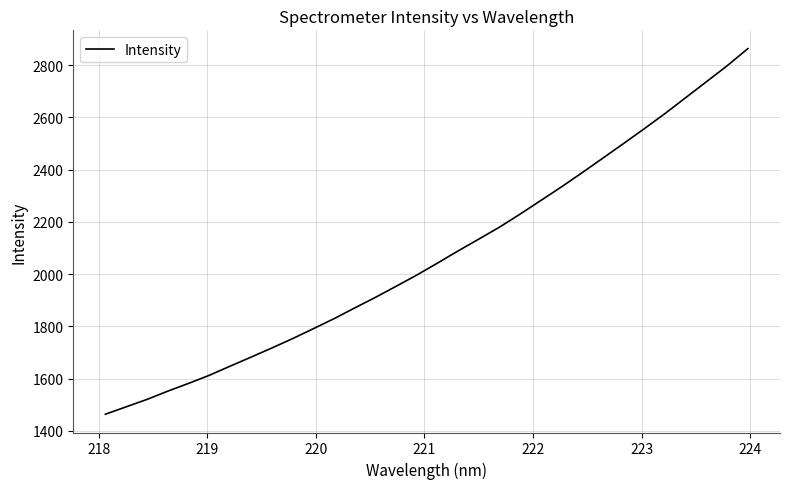

What is the greatest value displayed?

2863.0